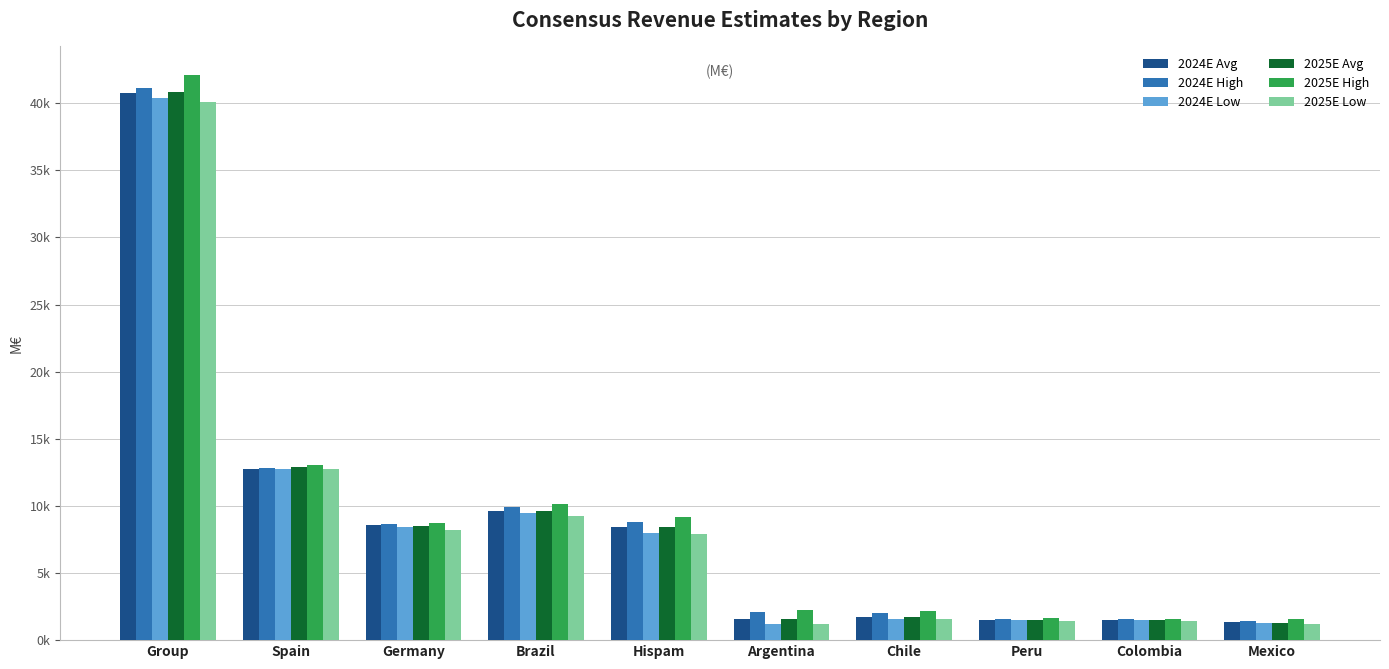

What is the difference between the 2024E Avg values at Chile and Group?

39089.7